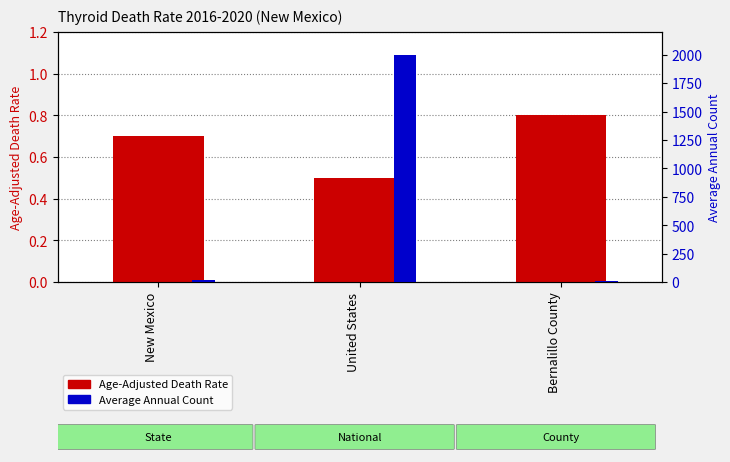

Does the chart contain any negative values?

No